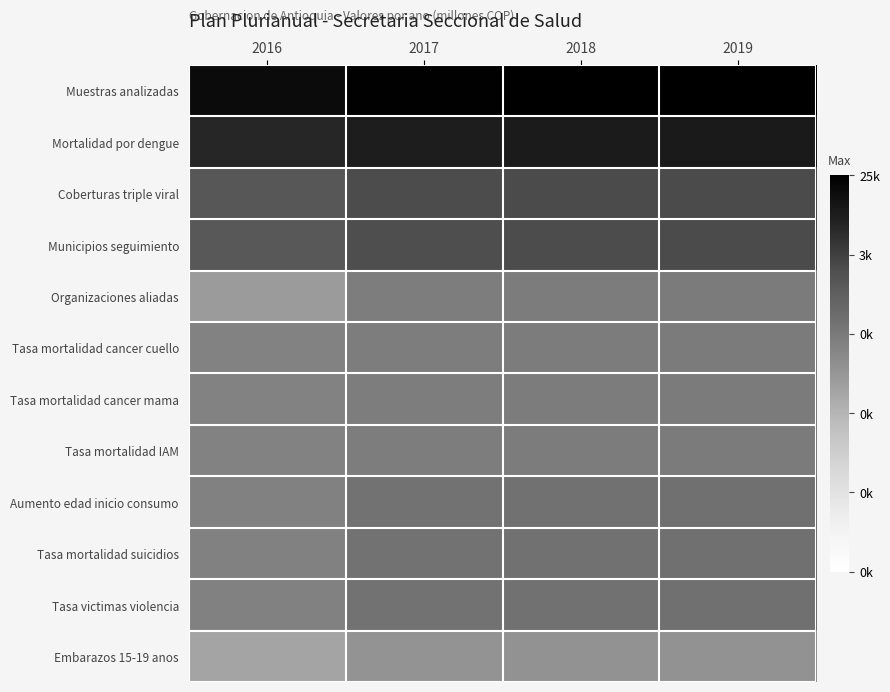

Reading left to right, extract all data points from this chart.

Muestras analizadas: 2016=9.7	2017=10.1	2018=10.1	2019=10.1
Mortalidad por dengue: 2016=8.8	2017=9.1	2018=9.2	2019=9.2
Coberturas triple viral: 2016=7.4	2017=7.7	2018=7.8	2019=7.8
Municipios seguimiento: 2016=7.3	2017=7.7	2018=7.7	2019=7.8
Organizaciones aliadas: 2016=4.9	2017=5.9	2018=6.0	2019=6.0
Tasa mortalidad cancer cuello: 2016=5.8	2017=5.9	2018=6.0	2019=6.0
Tasa mortalidad cancer mama: 2016=5.8	2017=5.9	2018=6.0	2019=6.0
Tasa mortalidad IAM: 2016=5.8	2017=5.9	2018=6.0	2019=6.0
Aumento edad inicio consumo: 2016=5.8	2017=6.4	2018=6.4	2019=6.4
Tasa mortalidad suicidios: 2016=5.8	2017=6.4	2018=6.4	2019=6.4
Tasa victimas violencia: 2016=5.8	2017=6.4	2018=6.4	2019=6.4
Embarazos 15-19 anos: 2016=4.6	2017=5.1	2018=5.2	2019=5.2